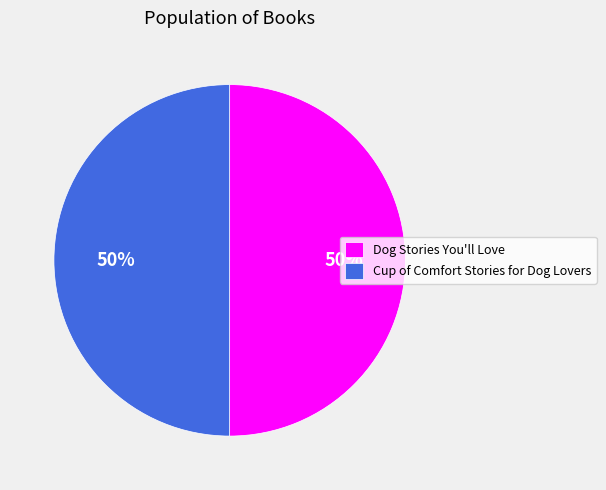

Combined, do Cup of Comfort Stories for Dog Lovers and Dog Stories You'll Love account for over 50%?

Yes